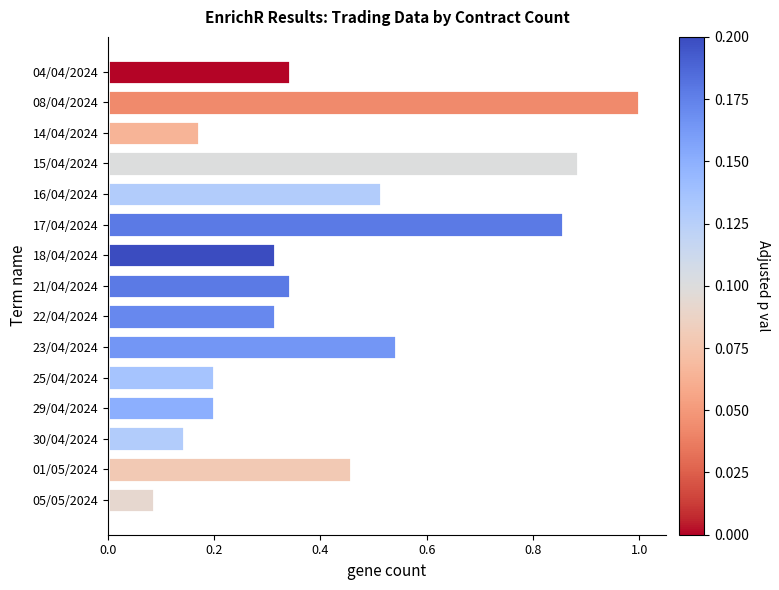

Where is the data nearest to the value 0?

05/05/2024